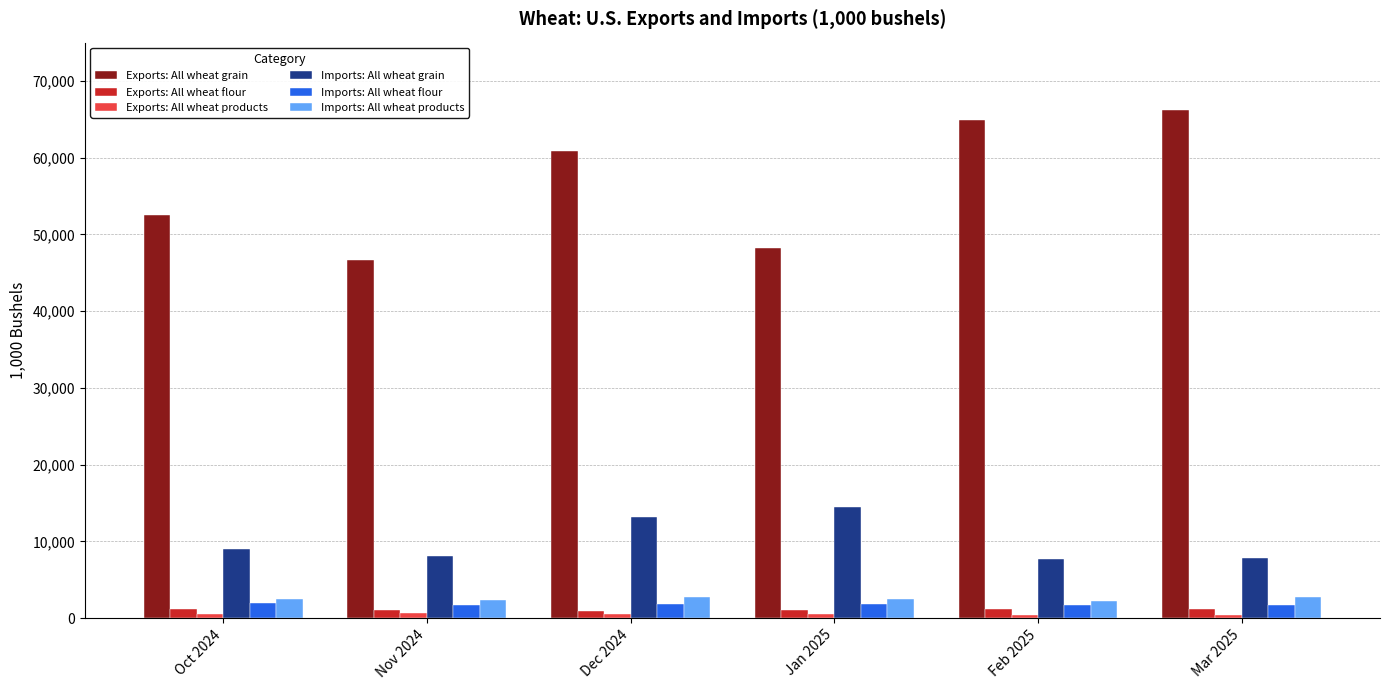

What is the highest value of the Imports: All wheat flour series?

1909.3